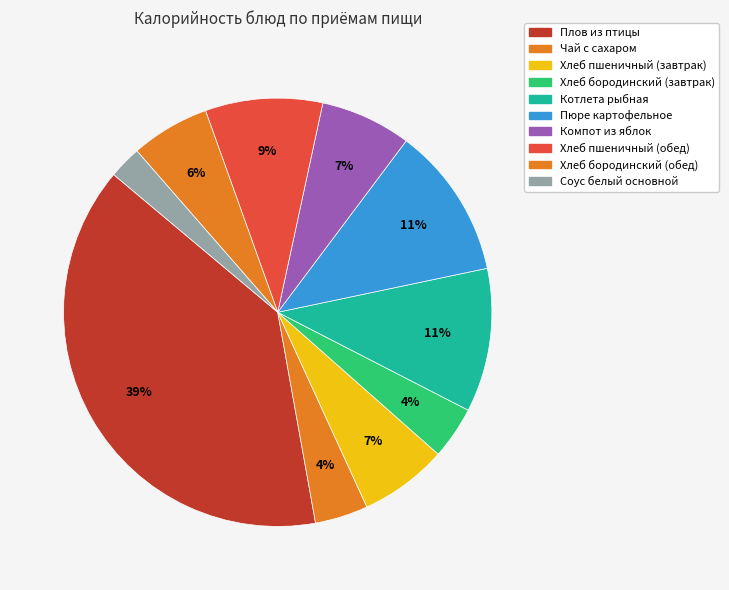

How many slices are in this pie chart?

10